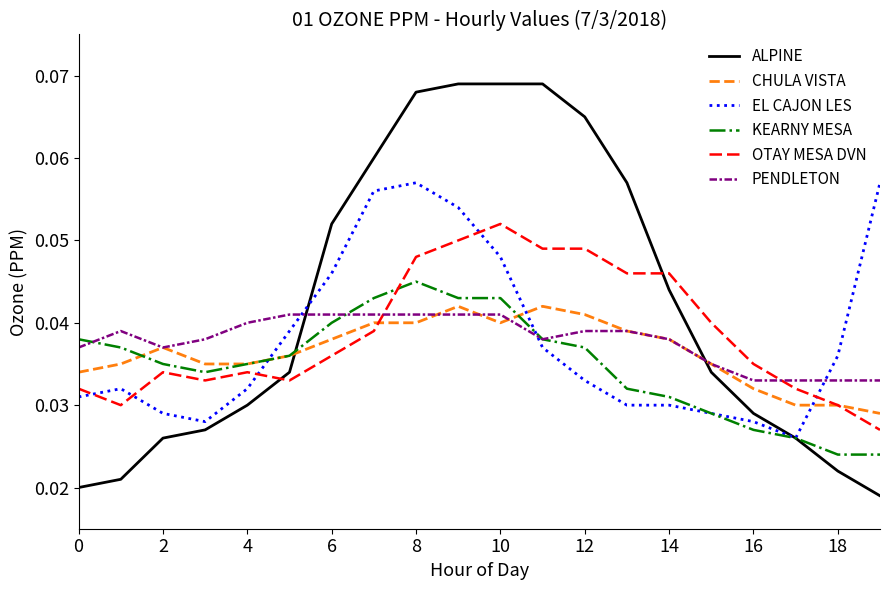

Which series has the widest spread of values?

ALPINE